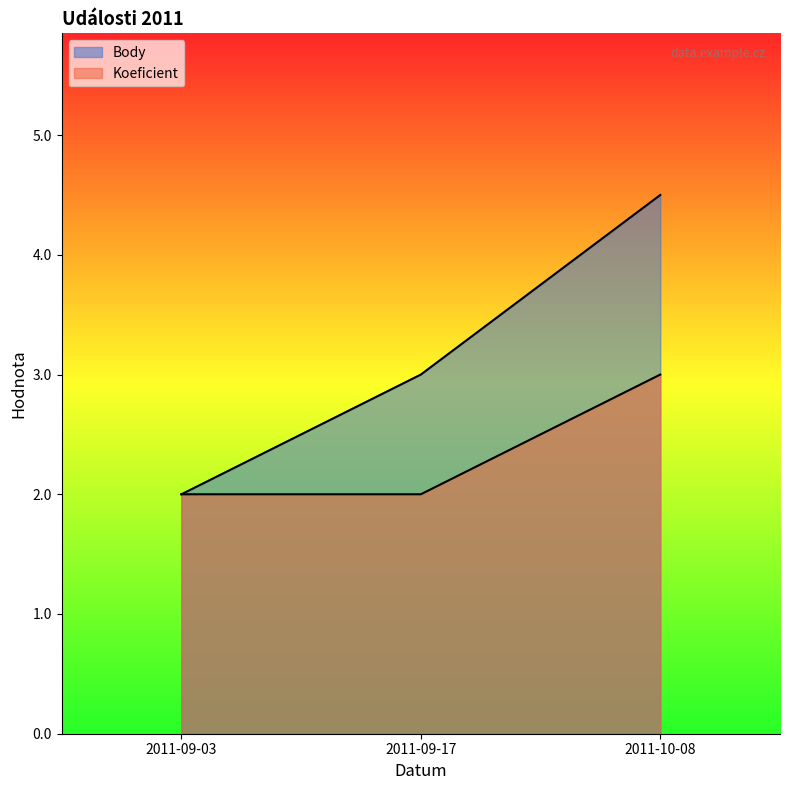

Reading left to right, extract all data points from this chart.

Body: 2011-09-03=2.0	2011-09-17=3.0	2011-10-08=4.5
Koeficient: 2011-09-03=2.0	2011-09-17=2.0	2011-10-08=3.0